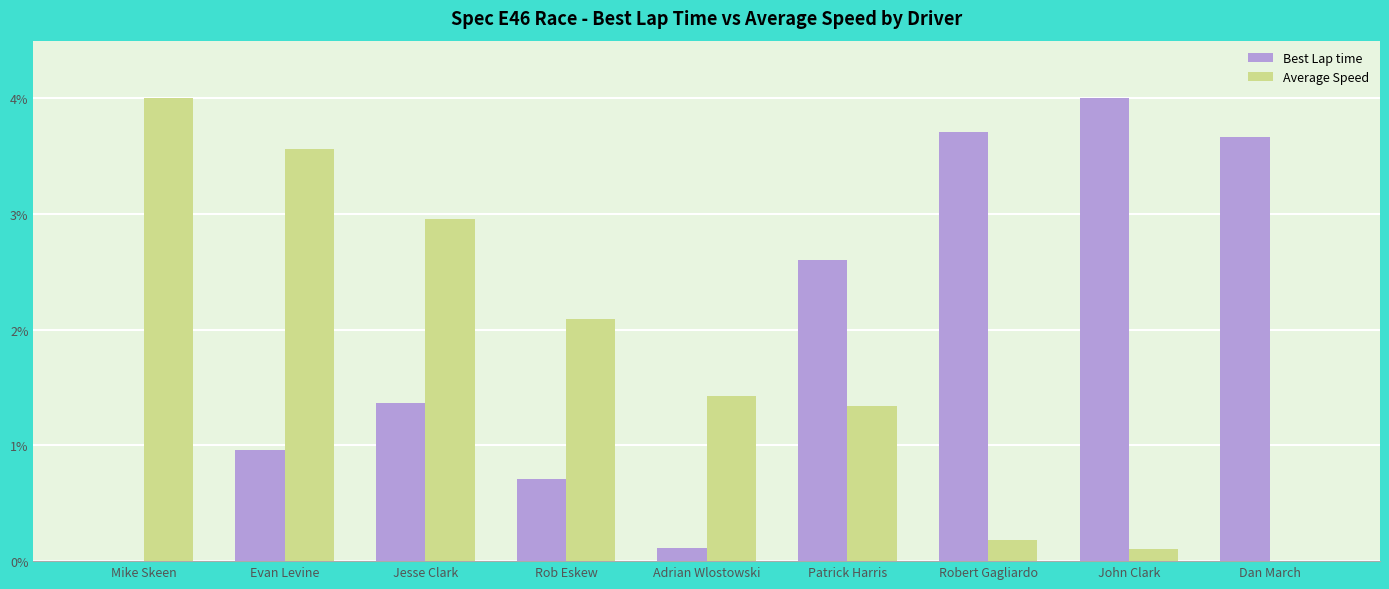

At which label does Best Lap time reach its peak?

John Clark